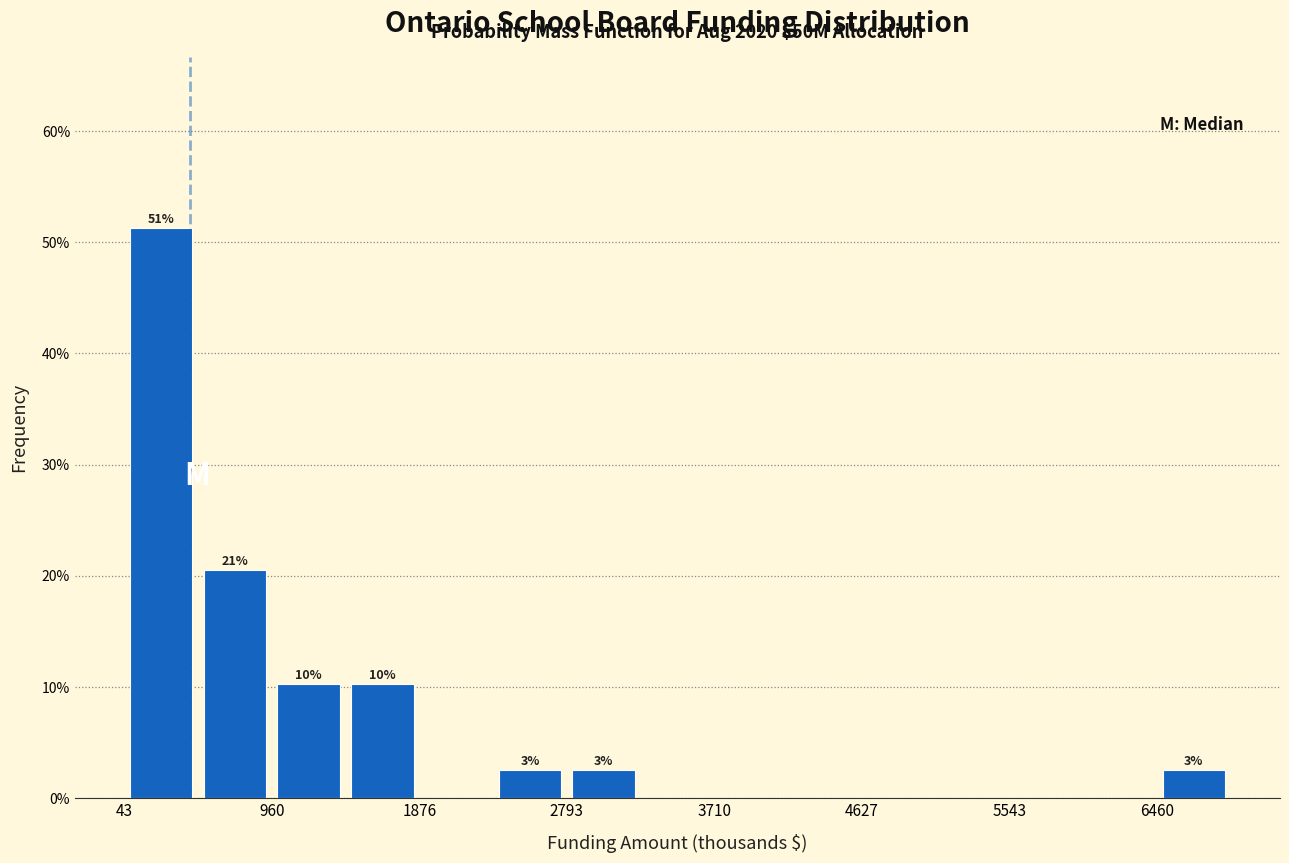

Which range on the x-axis has the tallest bar?

0 to 500